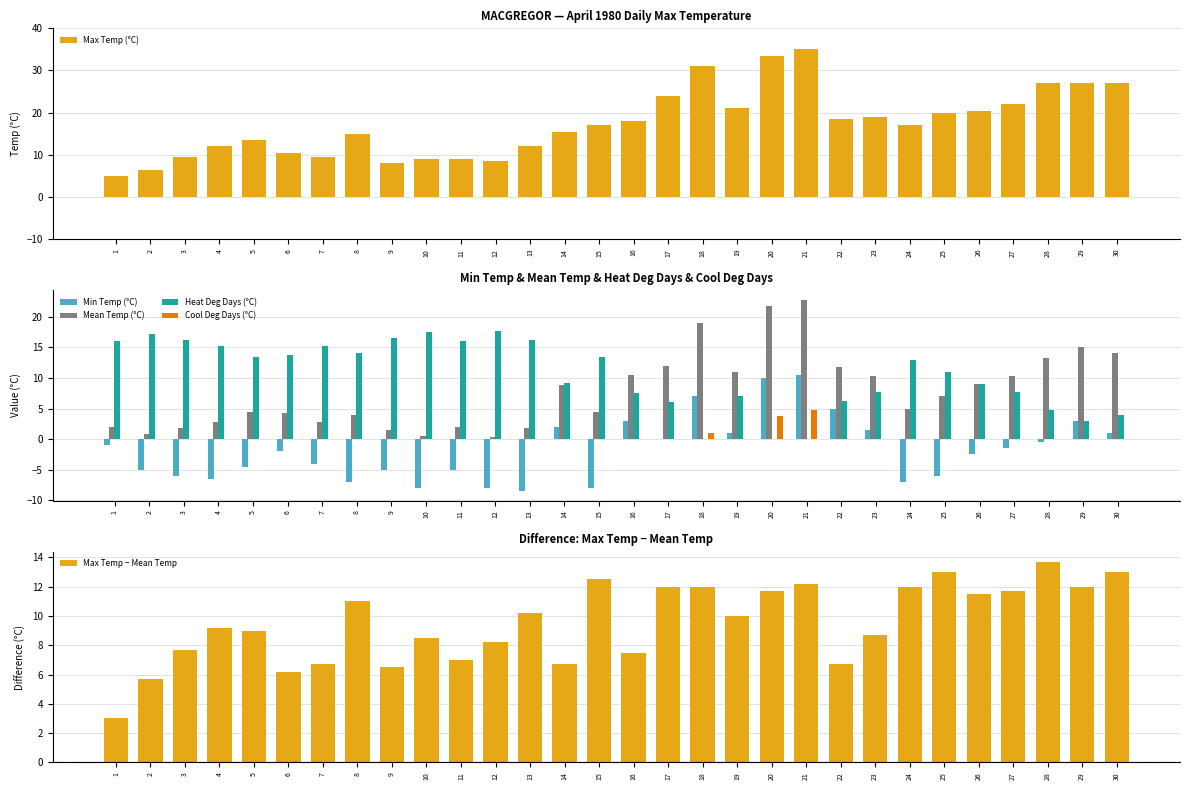

List the series in order of their peak value, highest first.

Max Temp (°C), Mean Temp (°C), Heat Deg Days (°C), Max Temp − Mean Temp, Min Temp (°C), Cool Deg Days (°C)